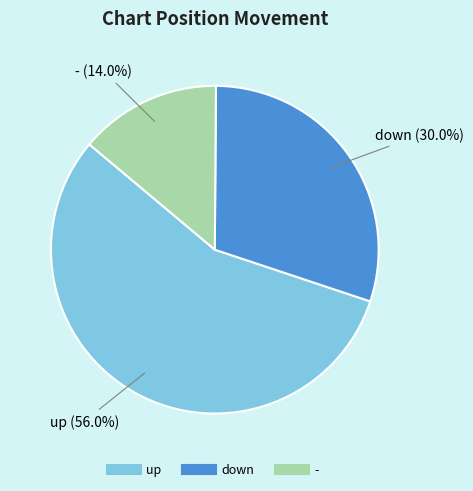

What percentage is the down slice, to the nearest percent?

30%